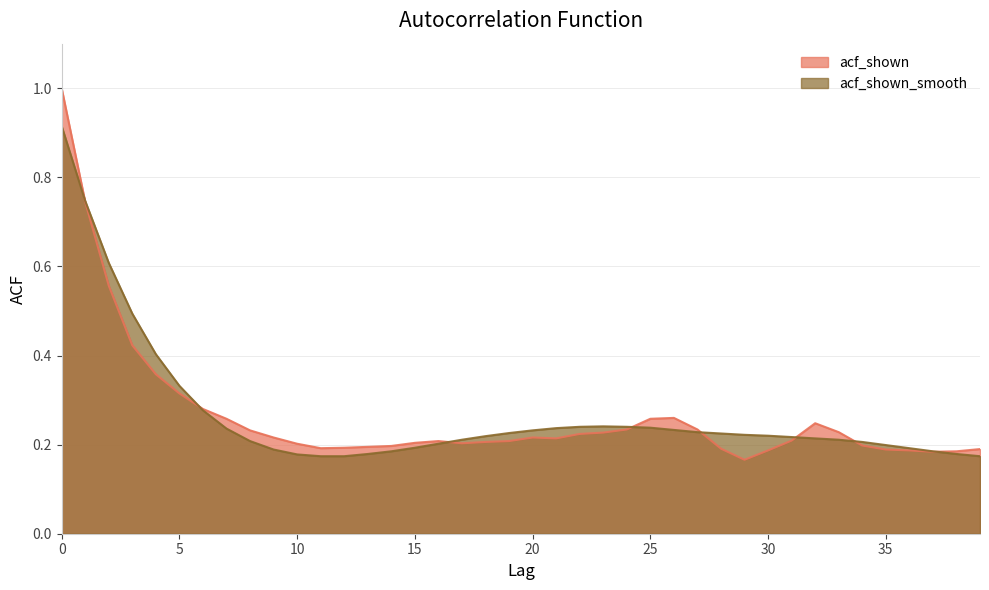

Which label corresponds to the smallest value in the chart?

29